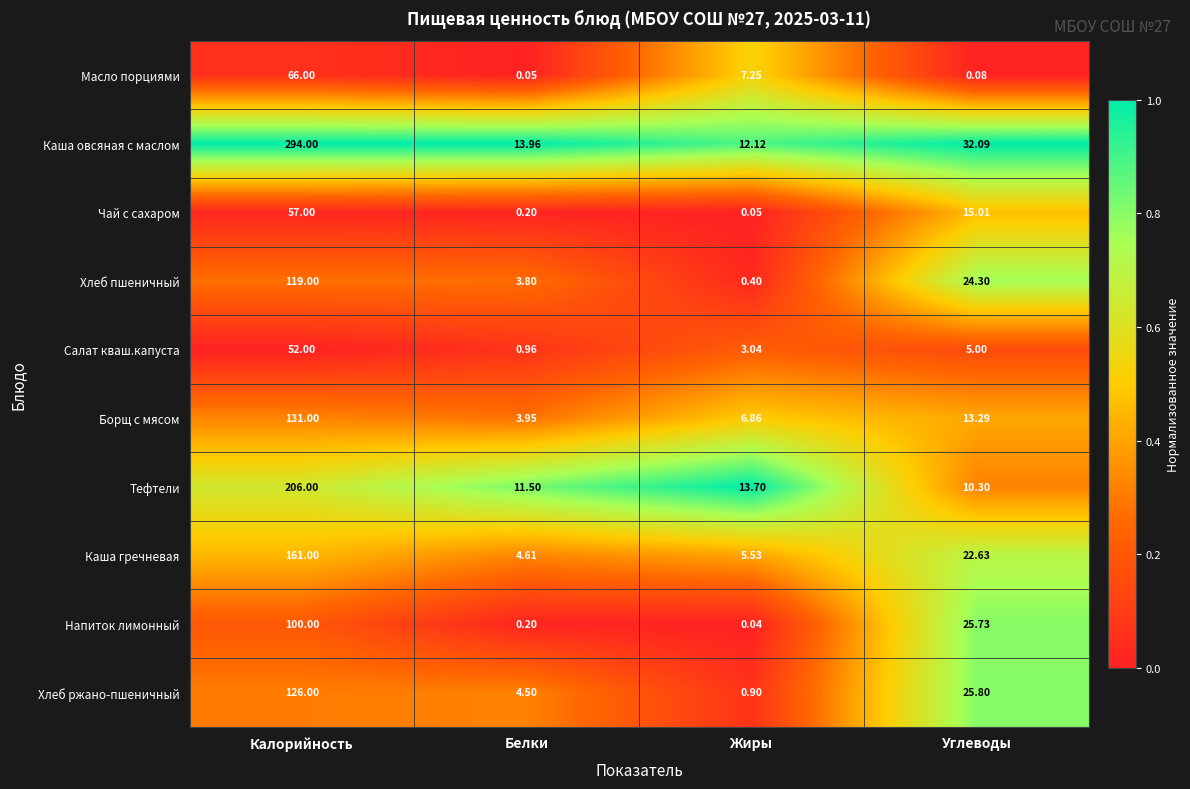

Rank the series at Углеводы from lowest to highest value.

Масло порциями, Салат кваш.капуста, Тефтели, Борщ с мясом, Чай с сахаром, Каша гречневая, Хлеб пшеничный, Напиток лимонный, Хлеб ржано-пшеничный, Каша овсяная с маслом